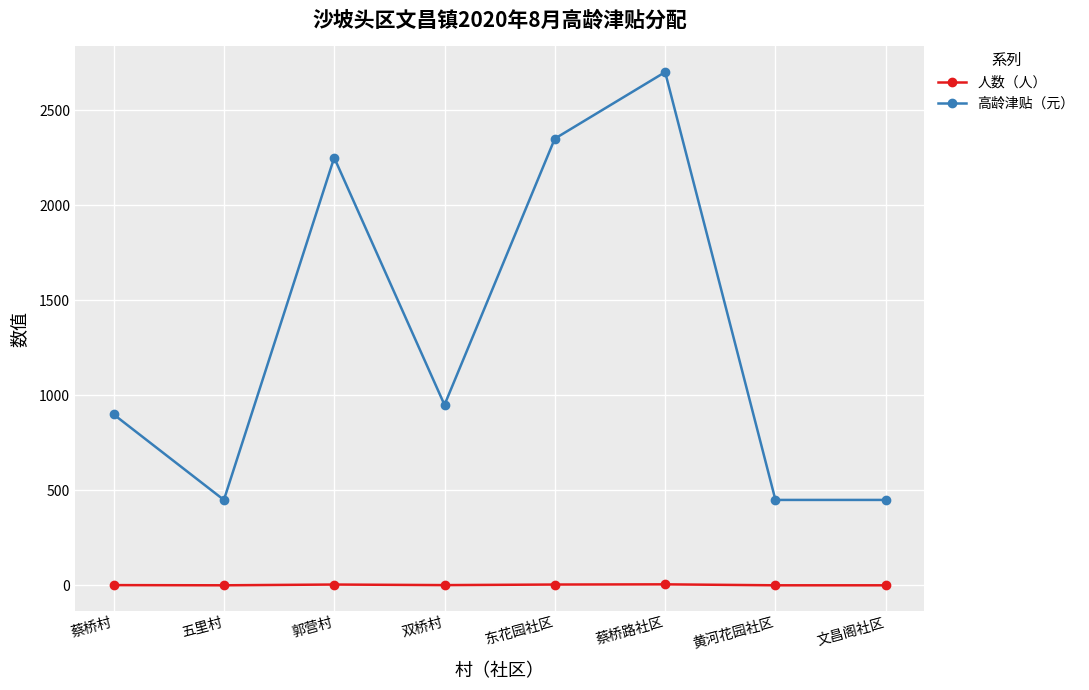

Is this an area chart (filled region under the line)?

No